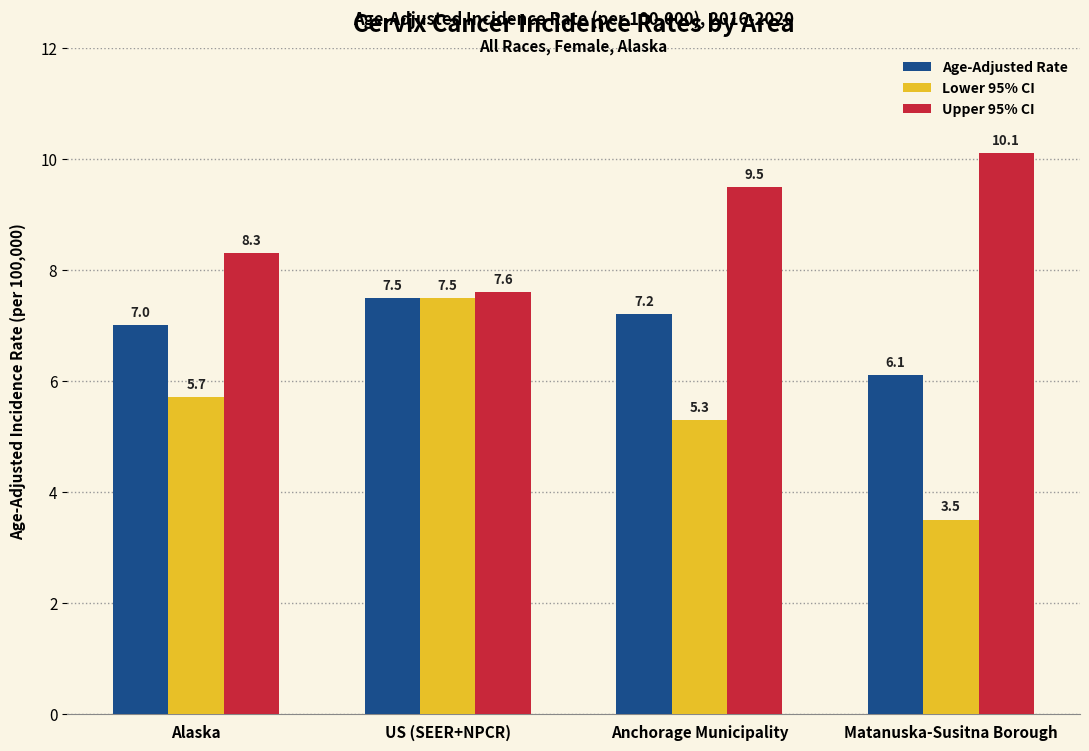

At how many categories does at least one series exceed 4?

4